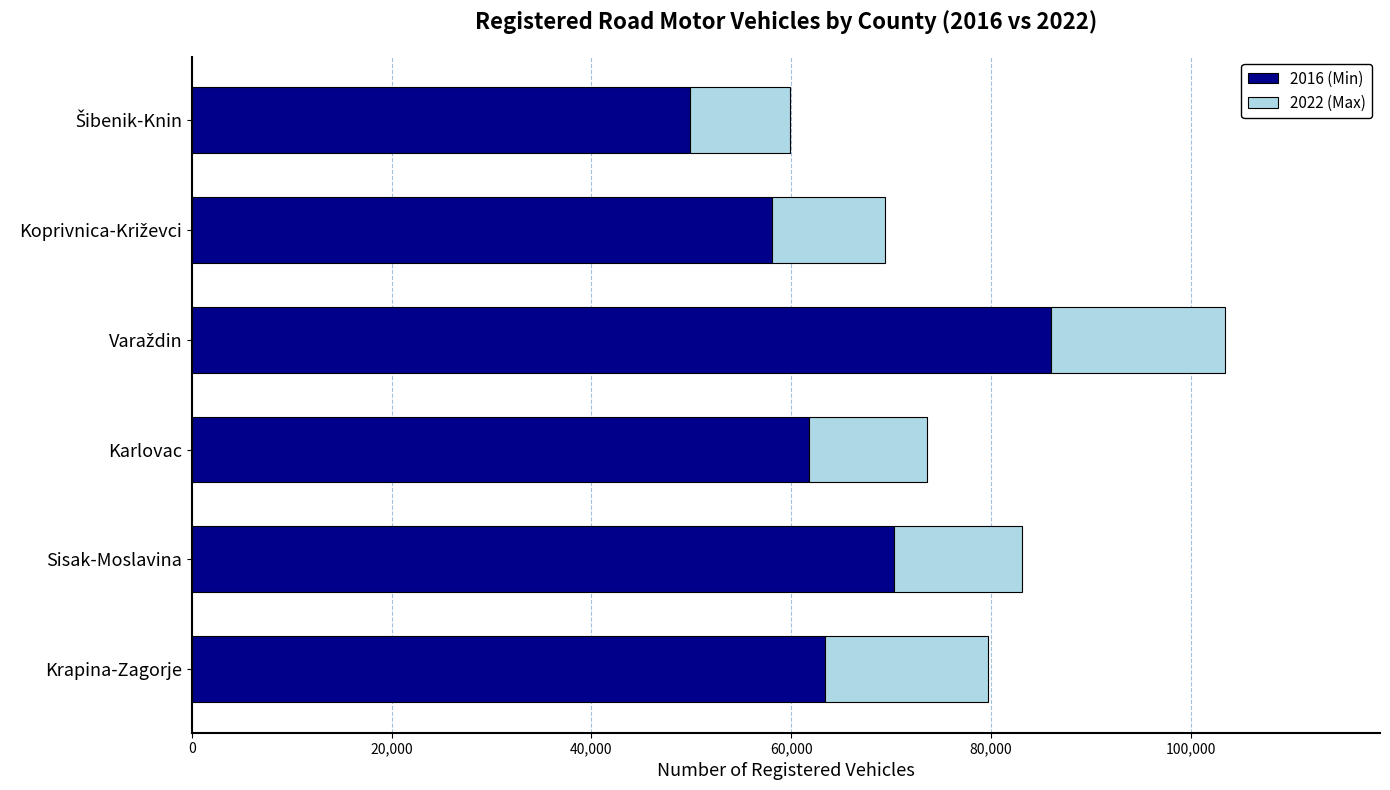

What is the maximum value for 2016 (Min)?

85968